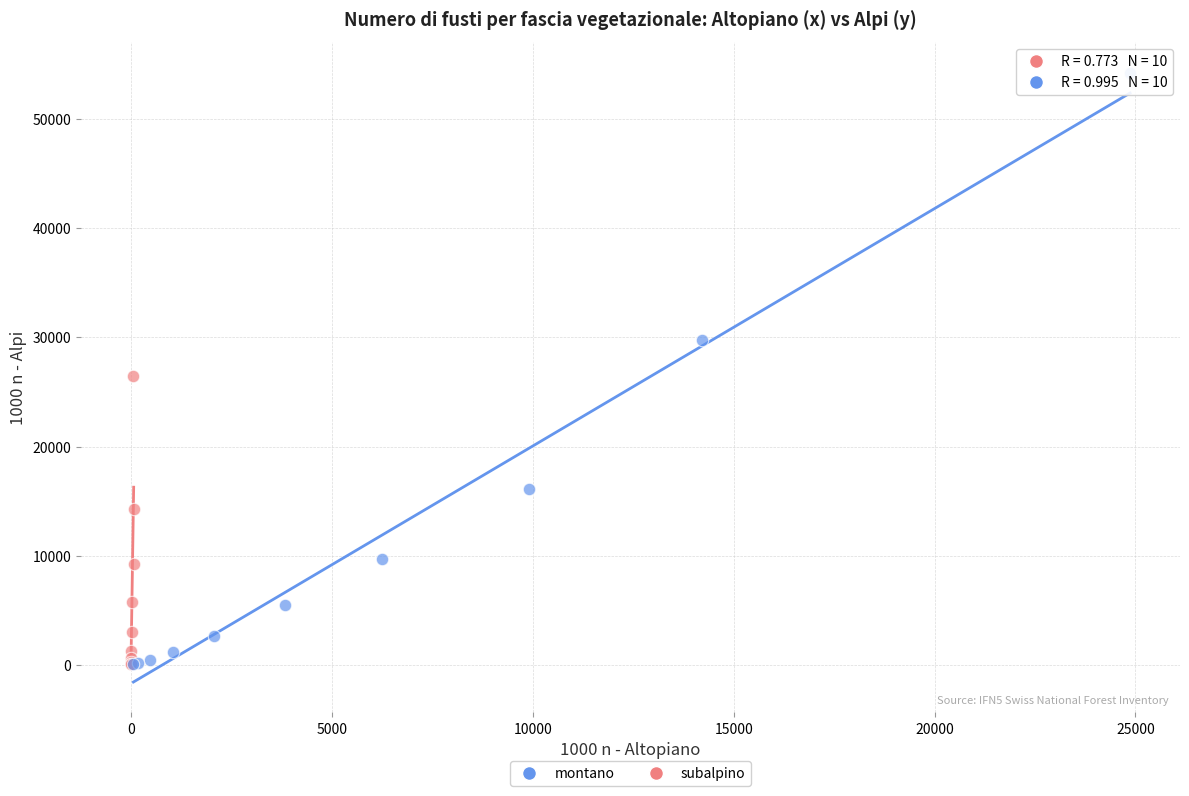

Which series reaches the maximum Y coordinate?

montano